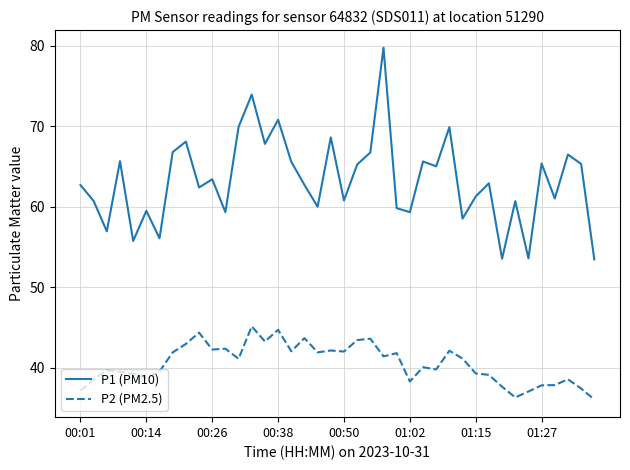

What is the difference between the maximum and minimum values in the P2 (PM2.5) series?

9.1